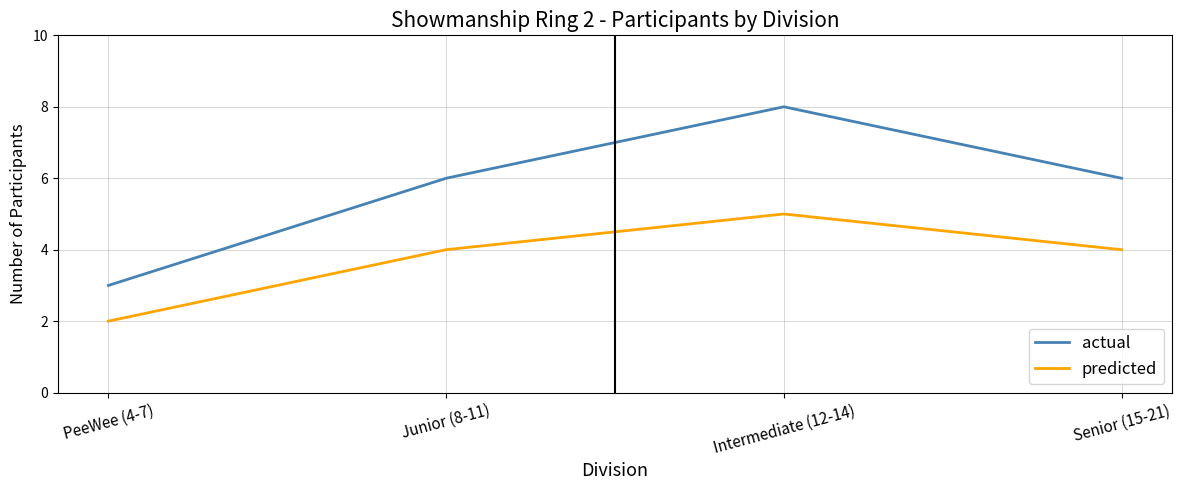

How many interior local peaks does the predicted series have?

1